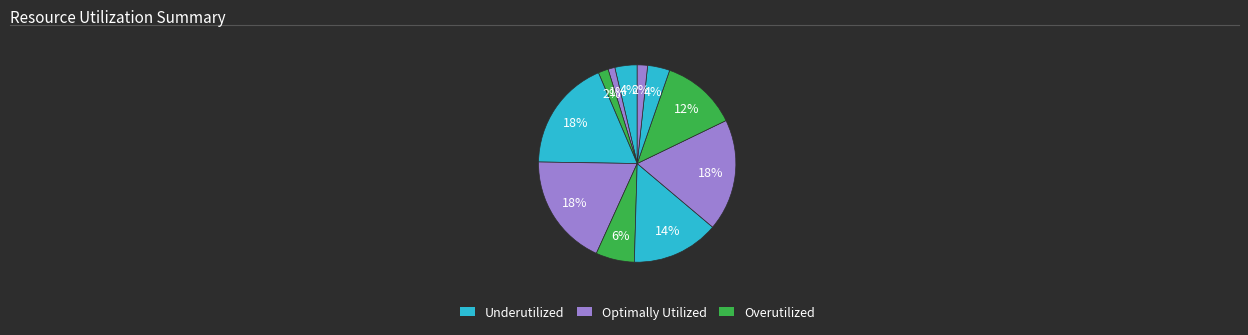

Does any single category account for the majority?

No